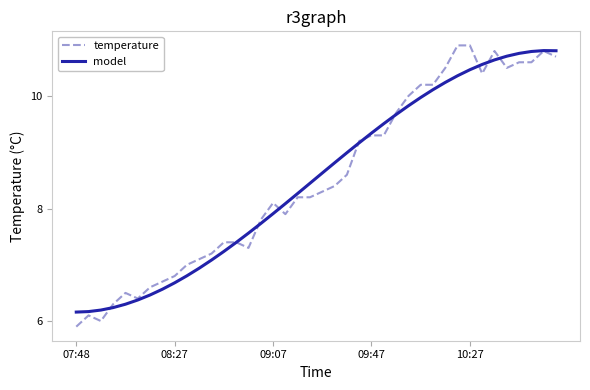

How many distinct data groups are displayed?

2